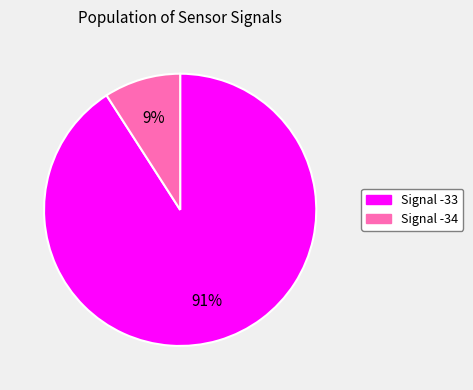

Which slice is the smallest?

Signal -34